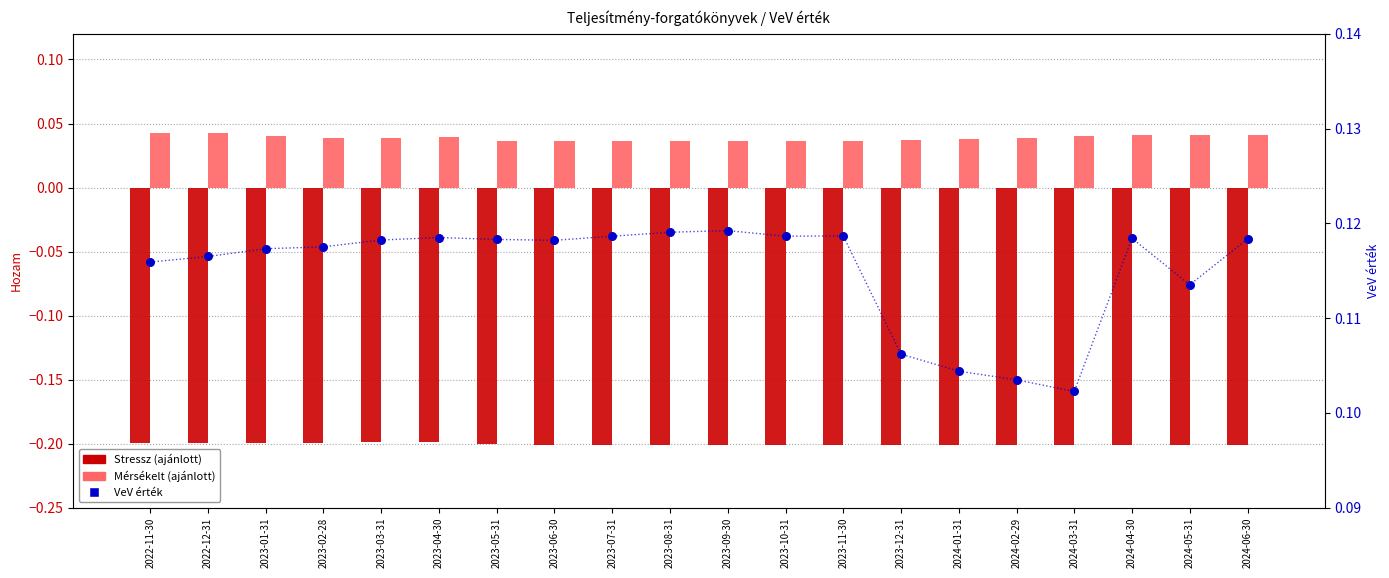

Which series has the largest total across all categories?

VeV érték